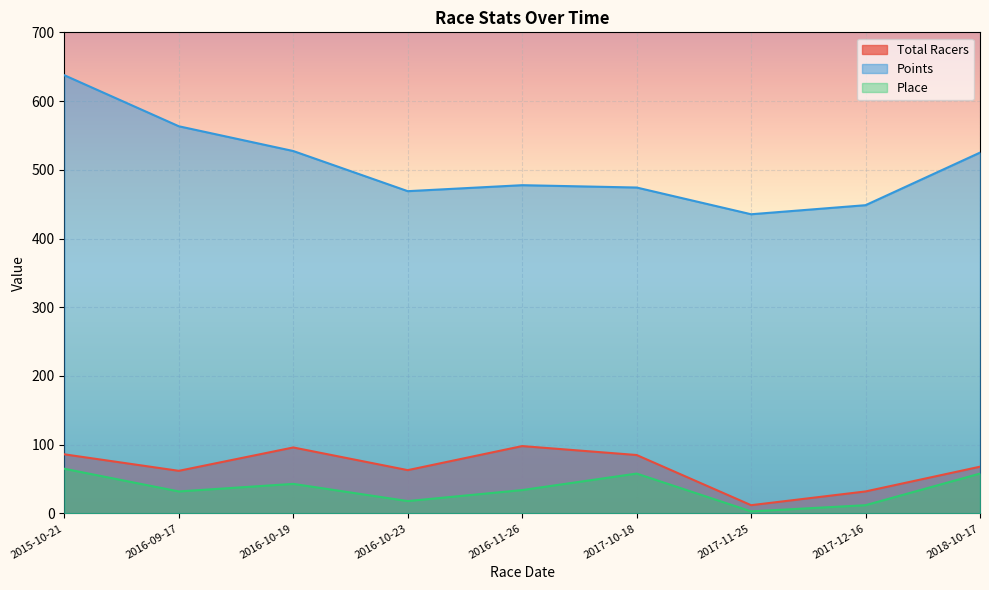

How many categories are shown in the chart?

9